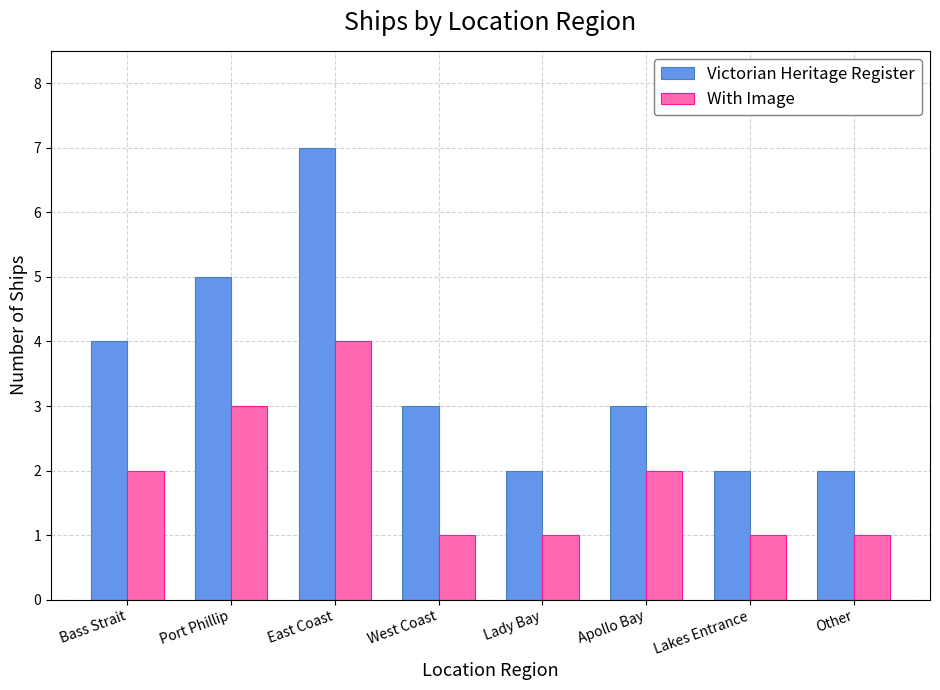

Which series has the largest range (max minus min)?

Victorian Heritage Register